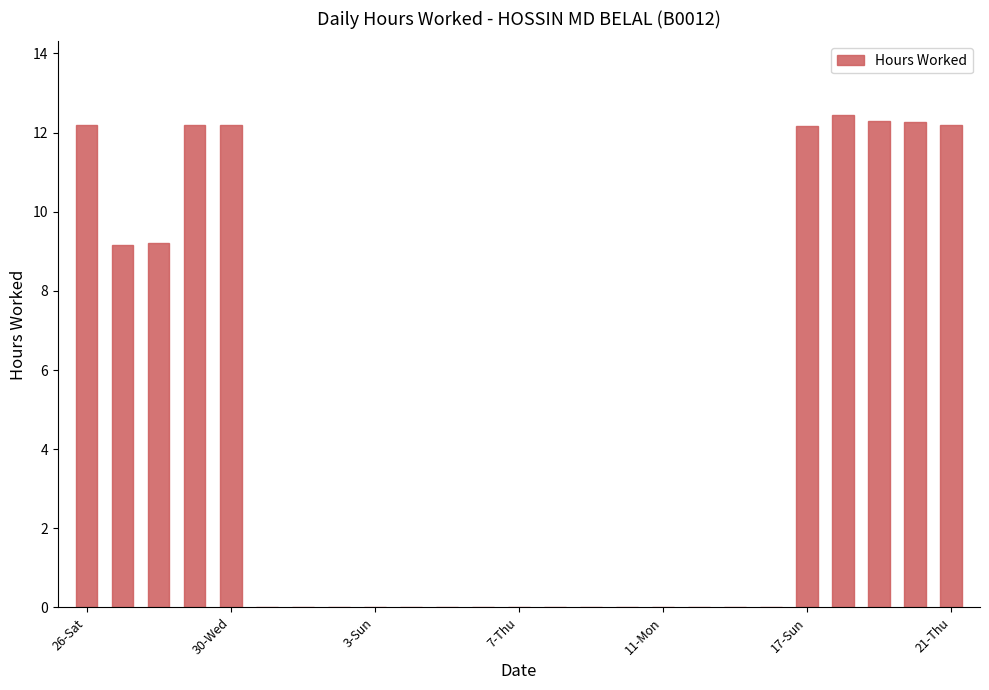

What is the sum of all values?

116.3